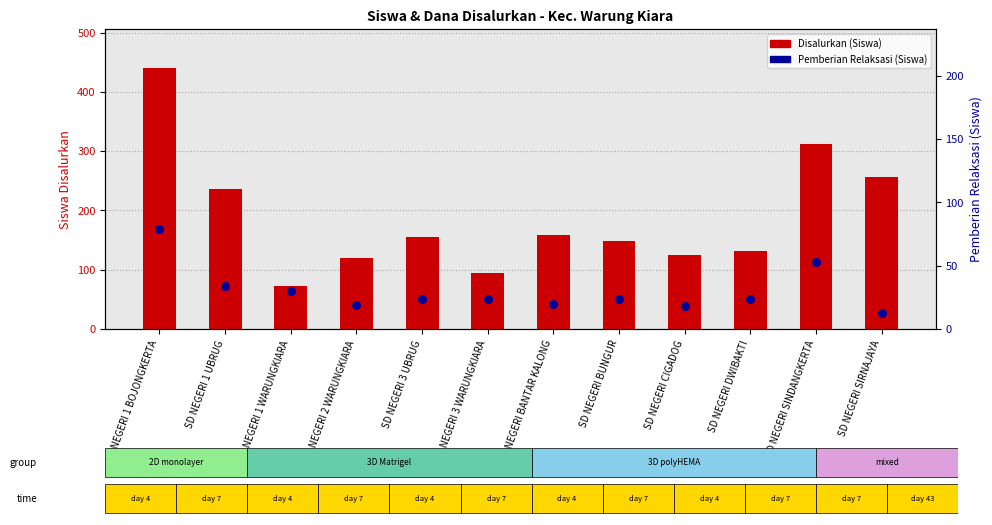

Which series has the largest total across all categories?

Disalurkan (Siswa)